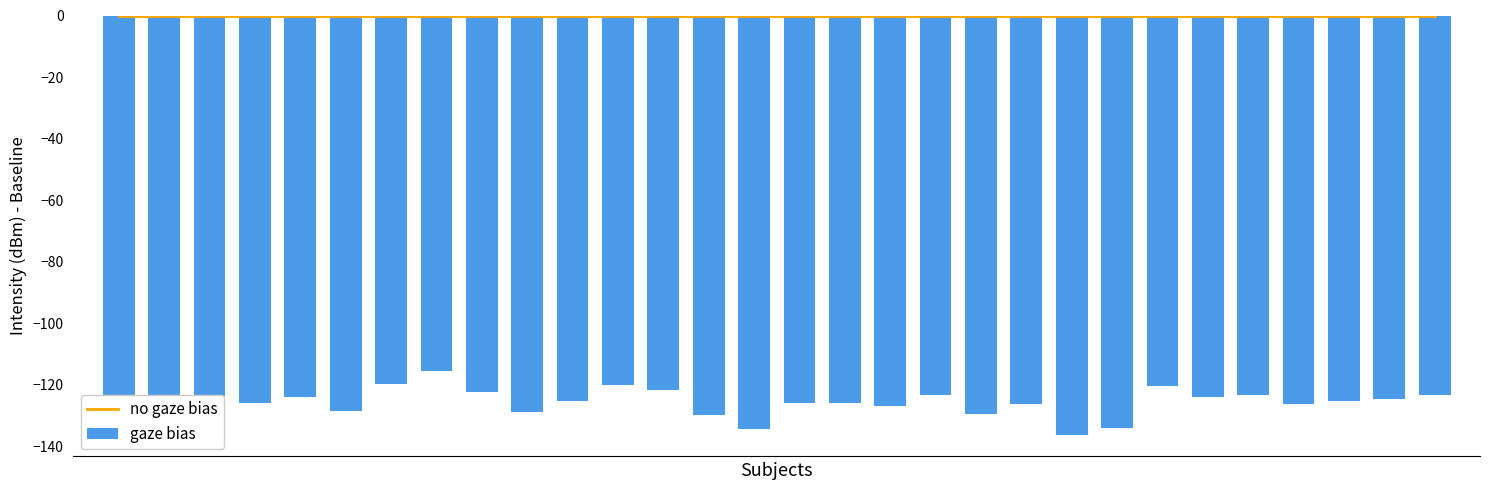

What is the value of the gaze bias bar at the 4th from the left?

-125.9